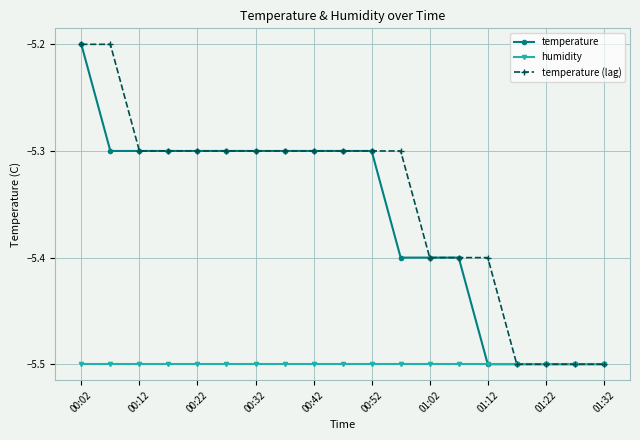

What is the minimum value for temperature?

-5.5